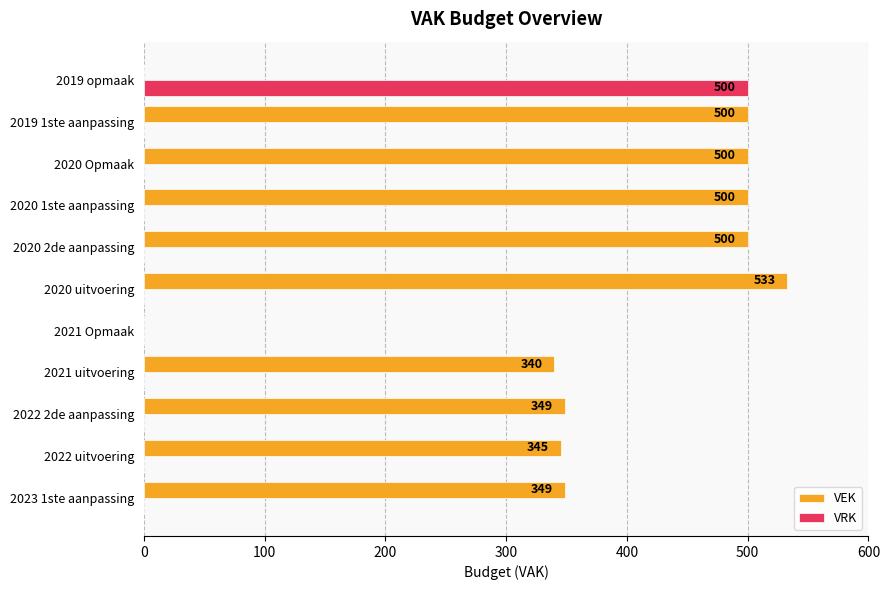

Is the value of VEK at 2023 1ste aanpassing greater than the value of VRK at 2021 uitvoering?

Yes